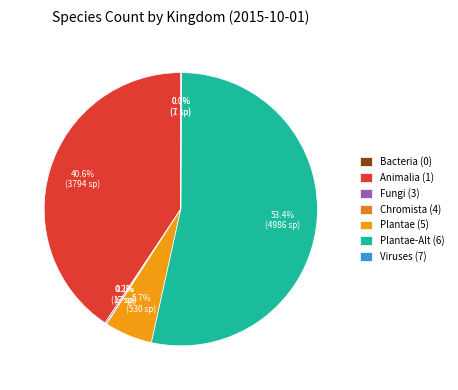

How many segments does this pie chart have?

7